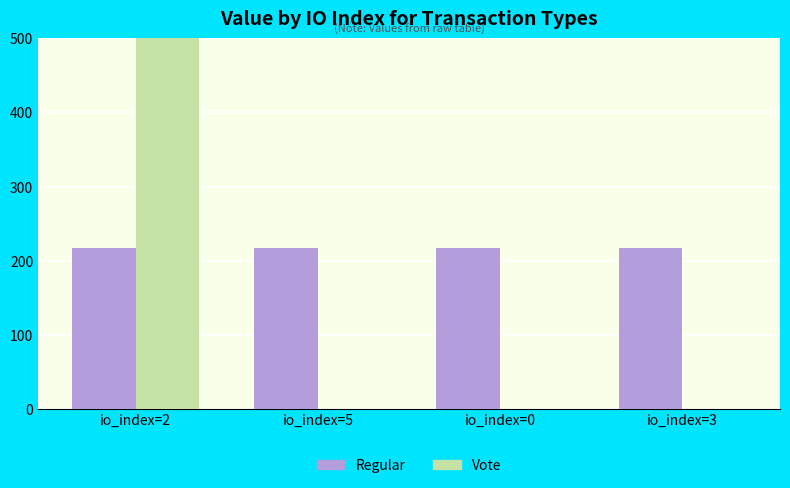

At which label does Regular reach its peak?

io_index=5